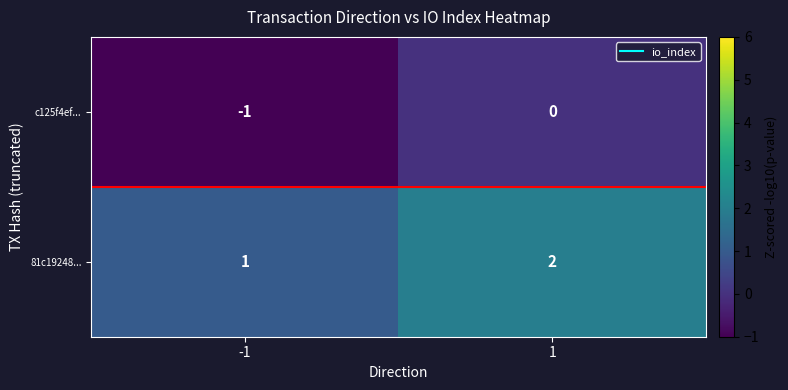

True or false: 81c19248... has a value of 1 at -1.

True